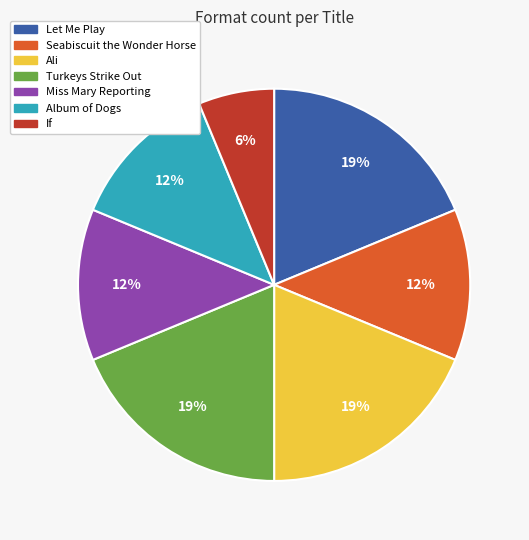

What percentage is the Let Me Play slice, to the nearest percent?

19%